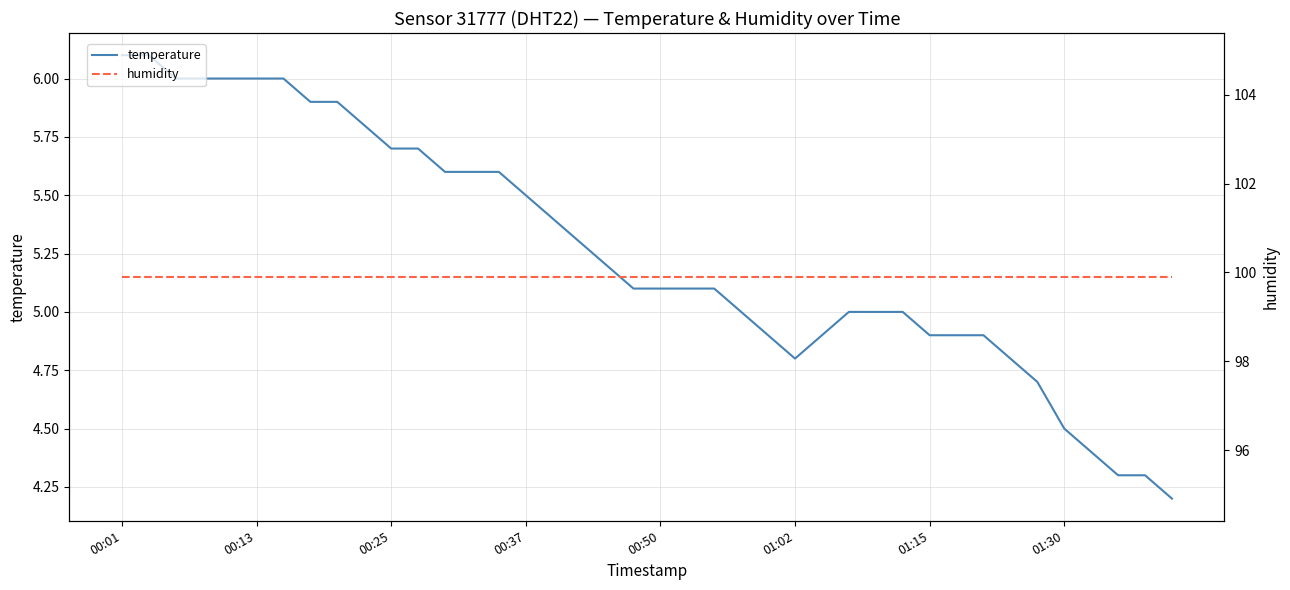

Reading left to right, list all the values displayed in this chart.

temperature: 6.1	6.1	6.0	6.0	6.0	6.0	6.0	5.9	5.9	5.8	5.7	5.7	5.6	5.6	5.6	5.5	5.4	5.3	5.2	5.1	5.1	5.1	5.1	5.0	4.9	4.8	4.9	5.0	5.0	5.0	4.9	4.9	4.9	4.8	4.7	4.5	4.4	4.3	4.3	4.2
humidity: 99.9	99.9	99.9	99.9	99.9	99.9	99.9	99.9	99.9	99.9	99.9	99.9	99.9	99.9	99.9	99.9	99.9	99.9	99.9	99.9	99.9	99.9	99.9	99.9	99.9	99.9	99.9	99.9	99.9	99.9	99.9	99.9	99.9	99.9	99.9	99.9	99.9	99.9	99.9	99.9